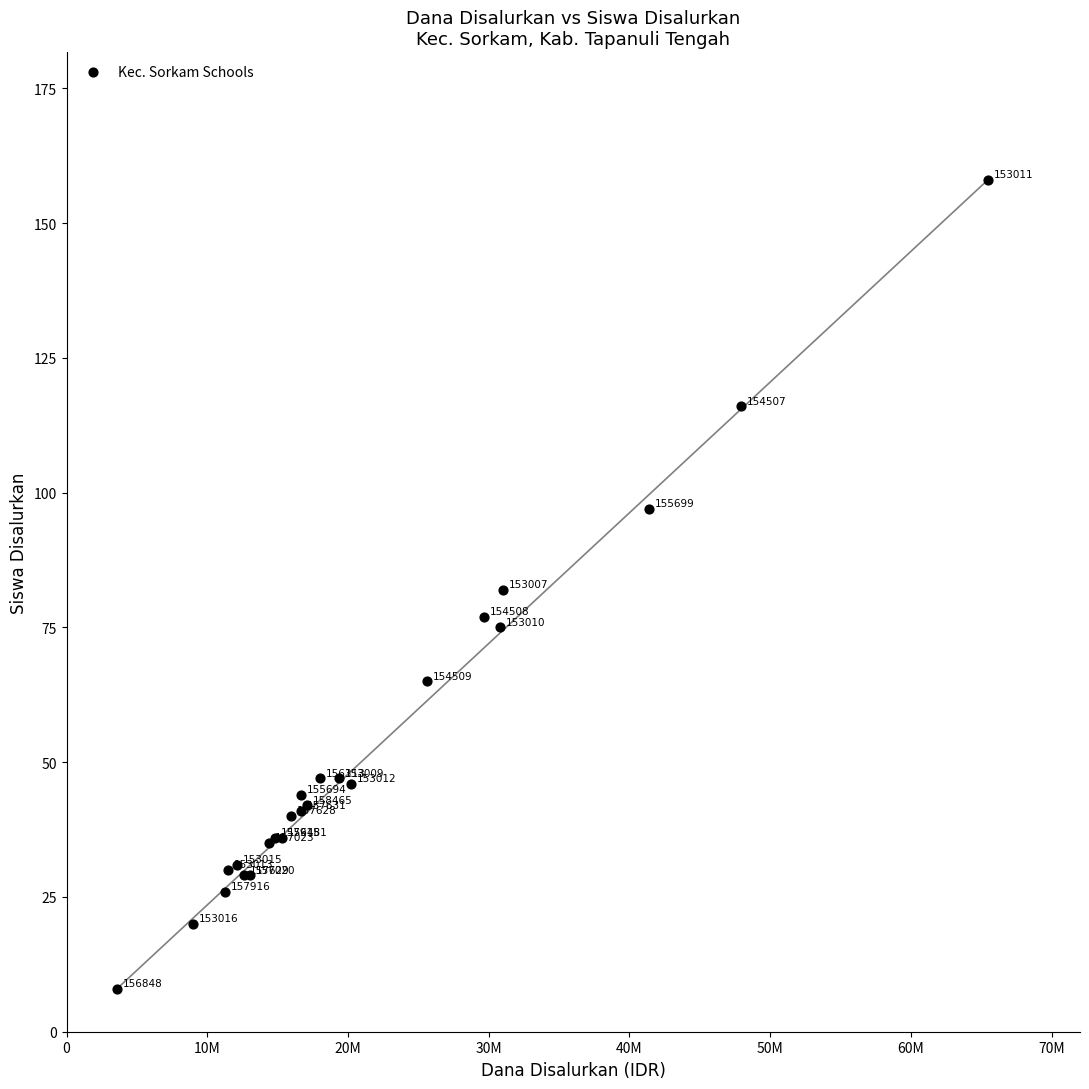

What Y value in the scatter plot is closest to 83?

82